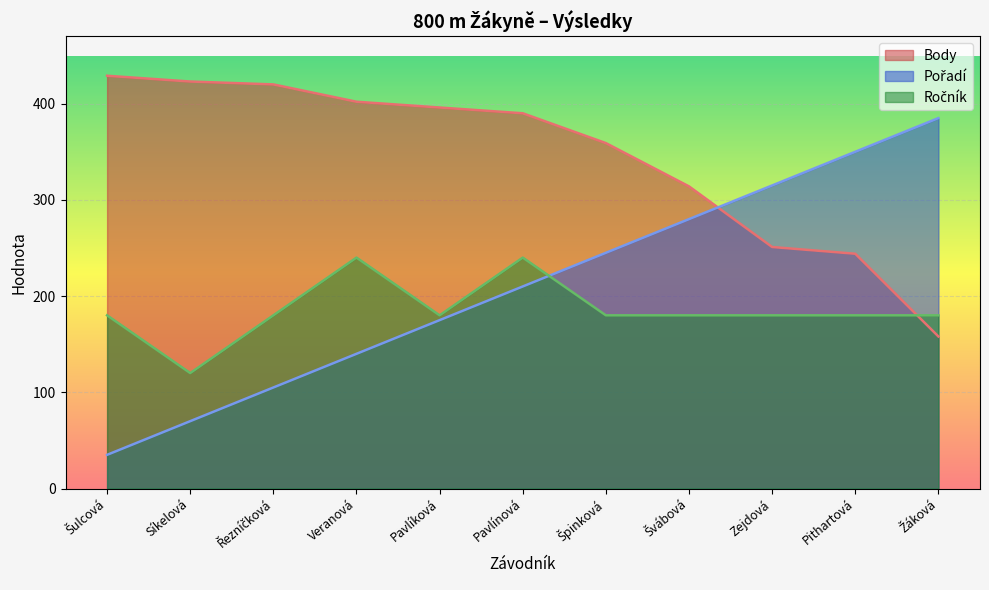

What is the minimum value shown in the chart?

35